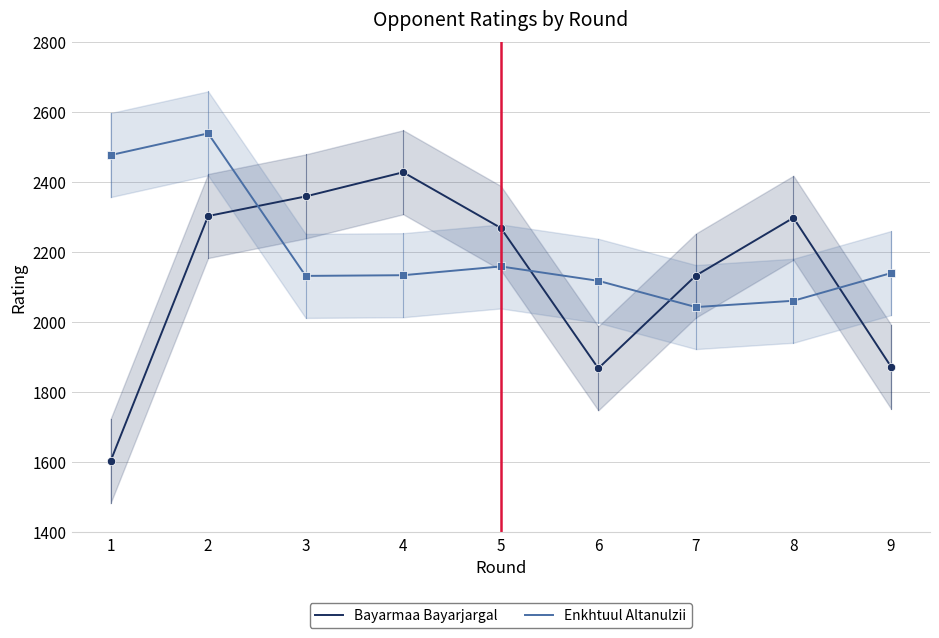

Reading right to left, list all the values displayed in this chart.

Bayarmaa Bayarjargal: 9=1873	8=2298	7=2133	6=1868	5=2269	4=2428	3=2359	2=2303	1=1603
Enkhtuul Altanulzii: 9=2140	8=2061	7=2043	6=2118	5=2159	4=2134	3=2132	2=2539	1=2477